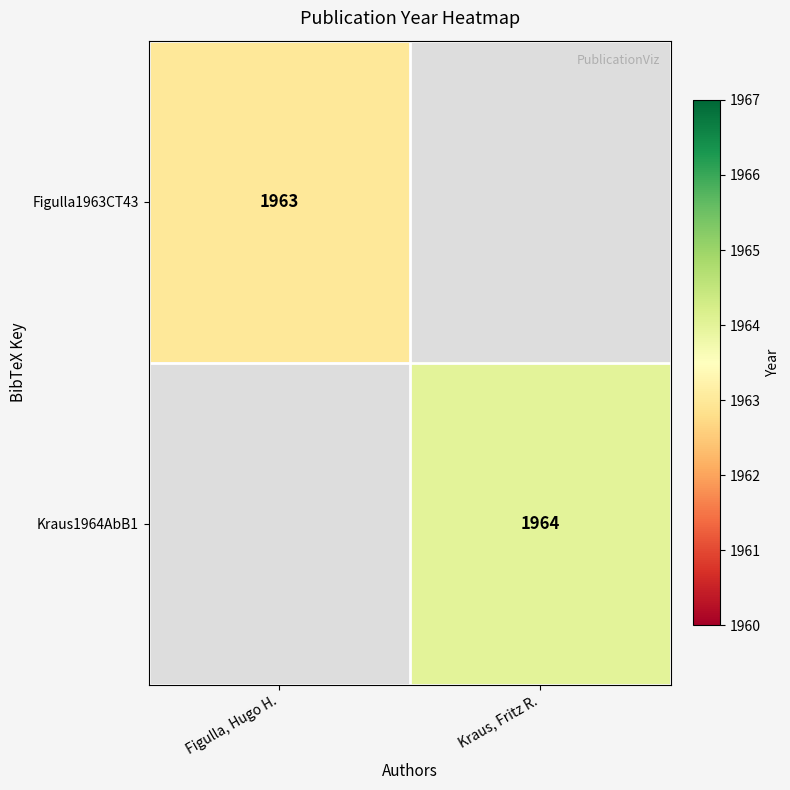

Is the value of Kraus1964AbB1 at Kraus, Fritz R. greater than the value of Figulla1963CT43 at Figulla, Hugo H.?

Yes